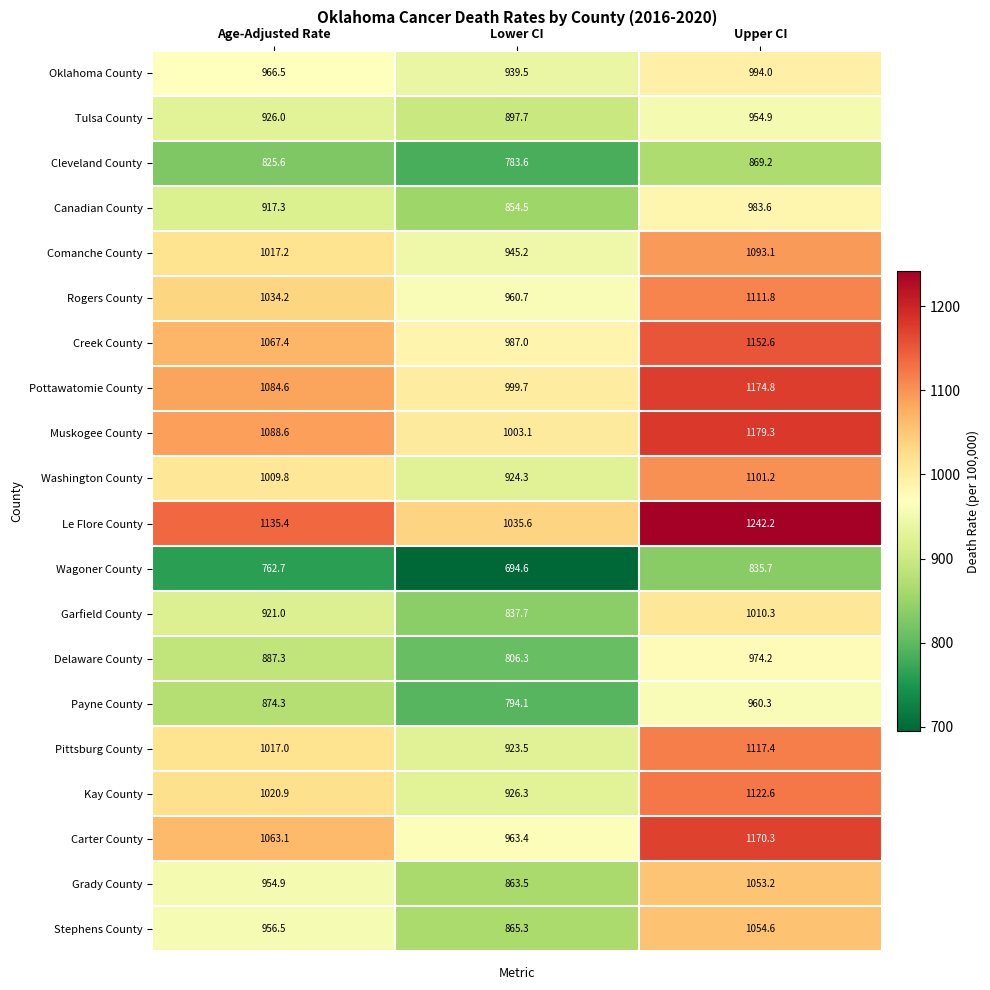

Which series has the largest total across all categories?

Le Flore County